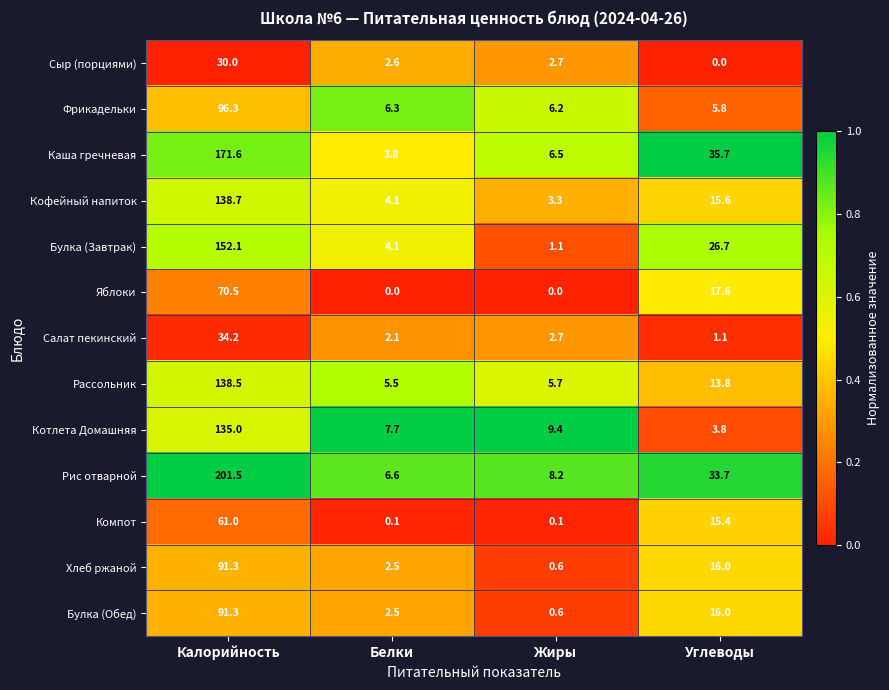

At which category is the sum across all series the highest?

Калорийность